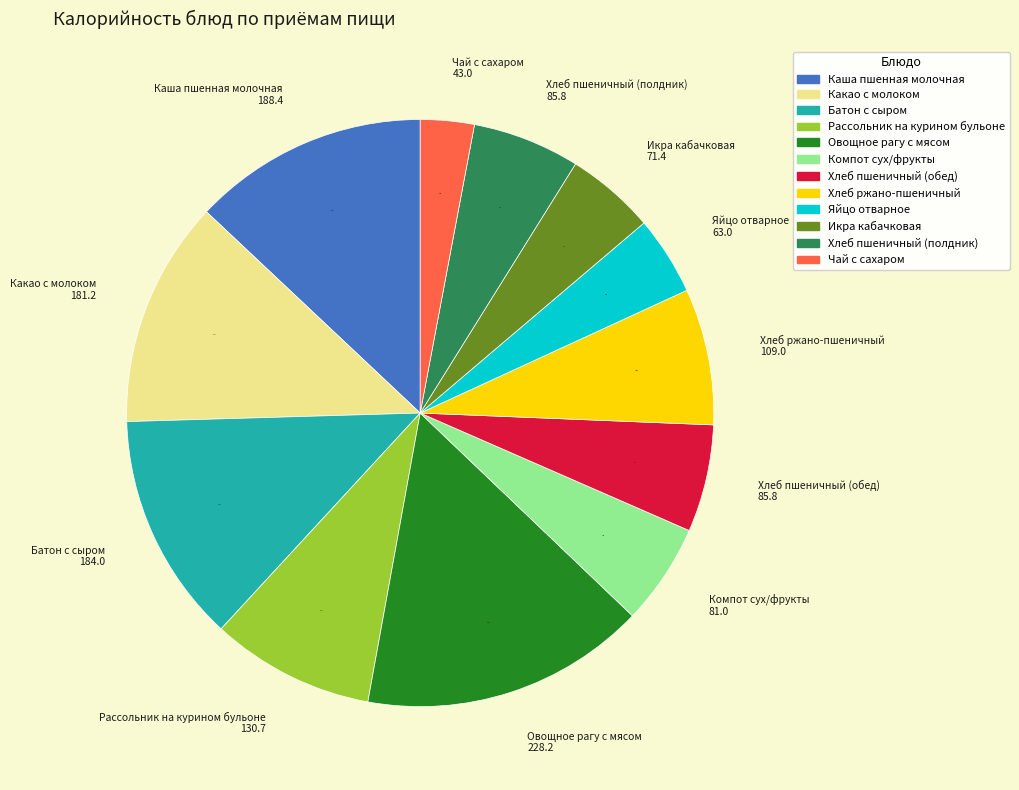

Combined, do Яйцо отварное and Овощное рагу с мясом account for over 50%?

No